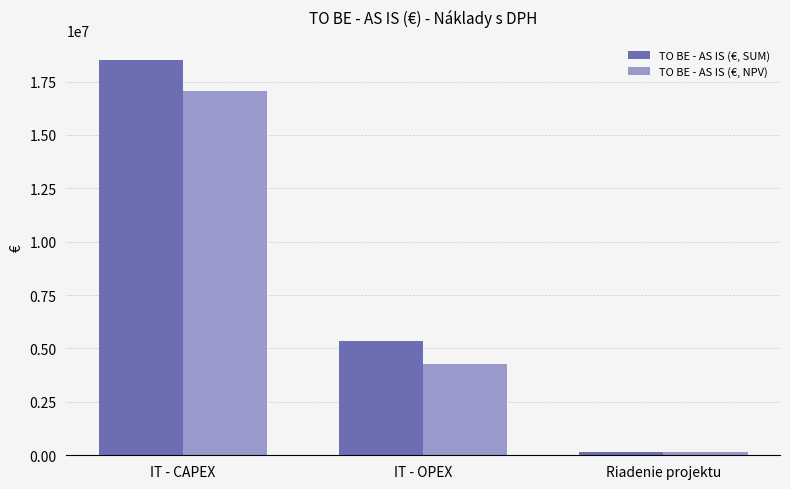

Read the TO BE - AS IS (€, NPV) value at IT - OPEX.

4252953.8